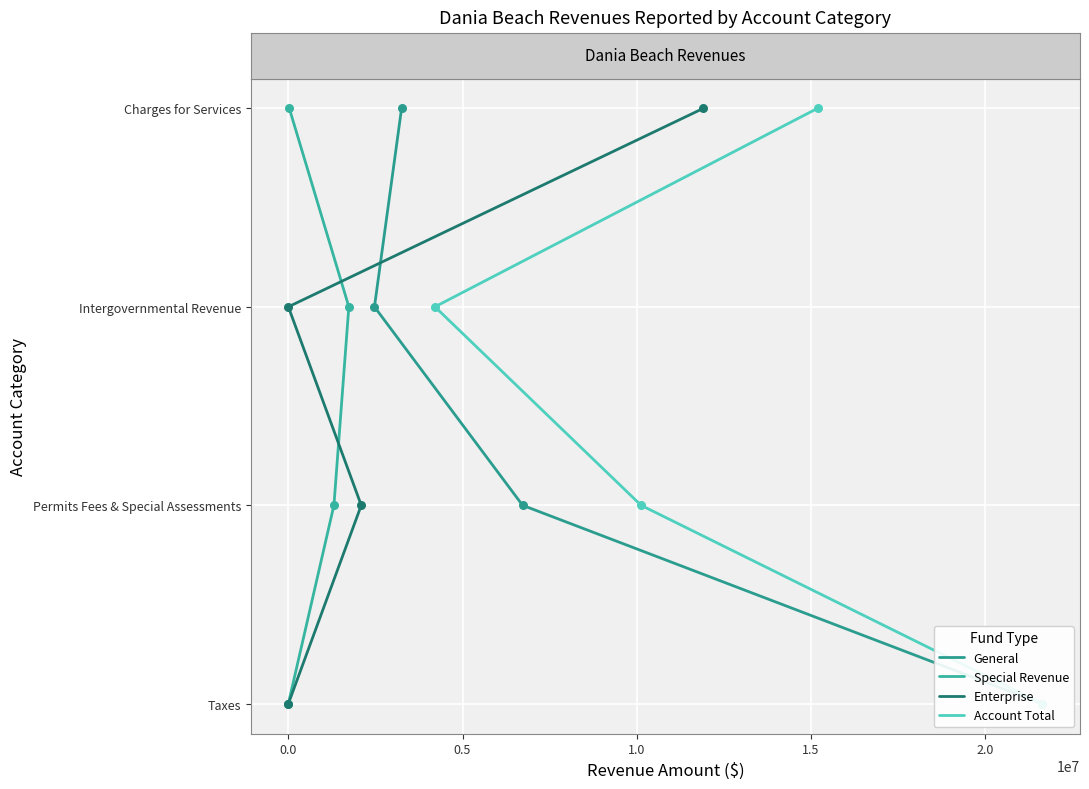

Which series has the widest spread of Y values?

General